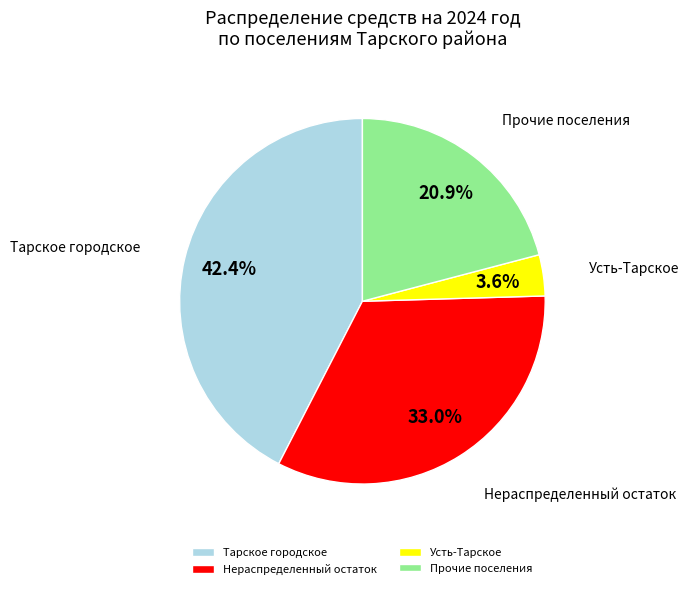

What is the largest slice in the pie chart?

Тарское городское